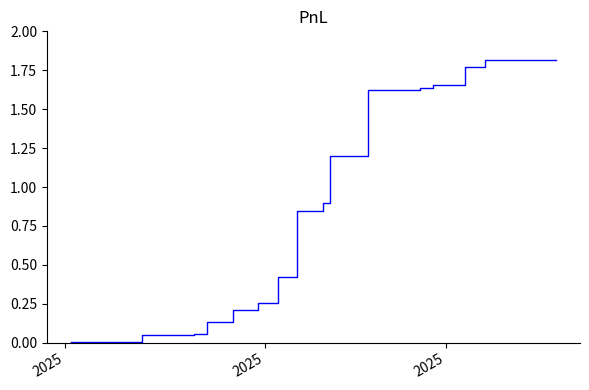

Is this an area chart (filled region under the line)?

No